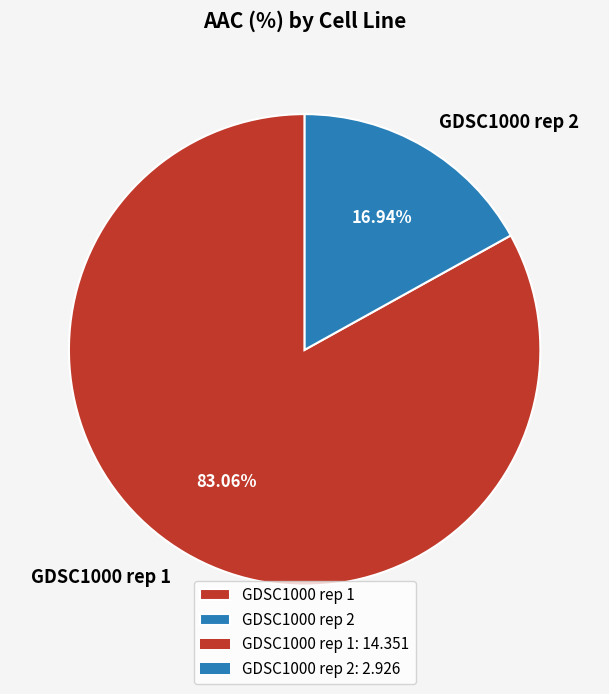

What percentage is the GDSC1000 rep 1 slice, to the nearest percent?

83%